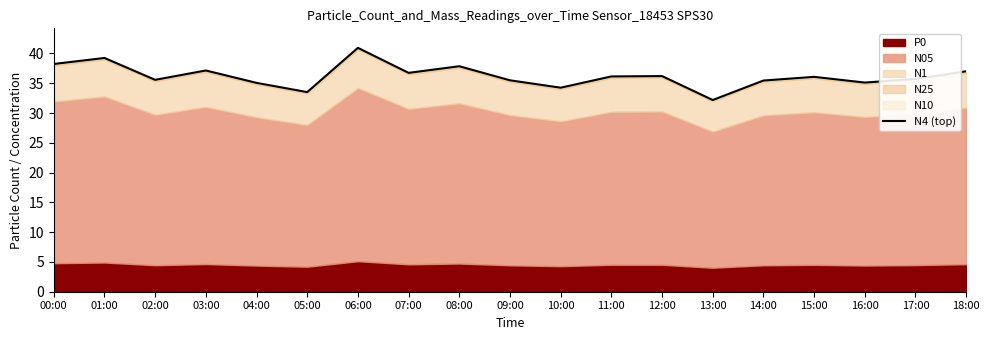

List the labels in order of value, smallest first.

13:00, 05:00, 10:00, 04:00, 16:00, 14:00, 09:00, 02:00, 17:00, 15:00, 11:00, 12:00, 07:00, 18:00, 03:00, 08:00, 00:00, 01:00, 06:00